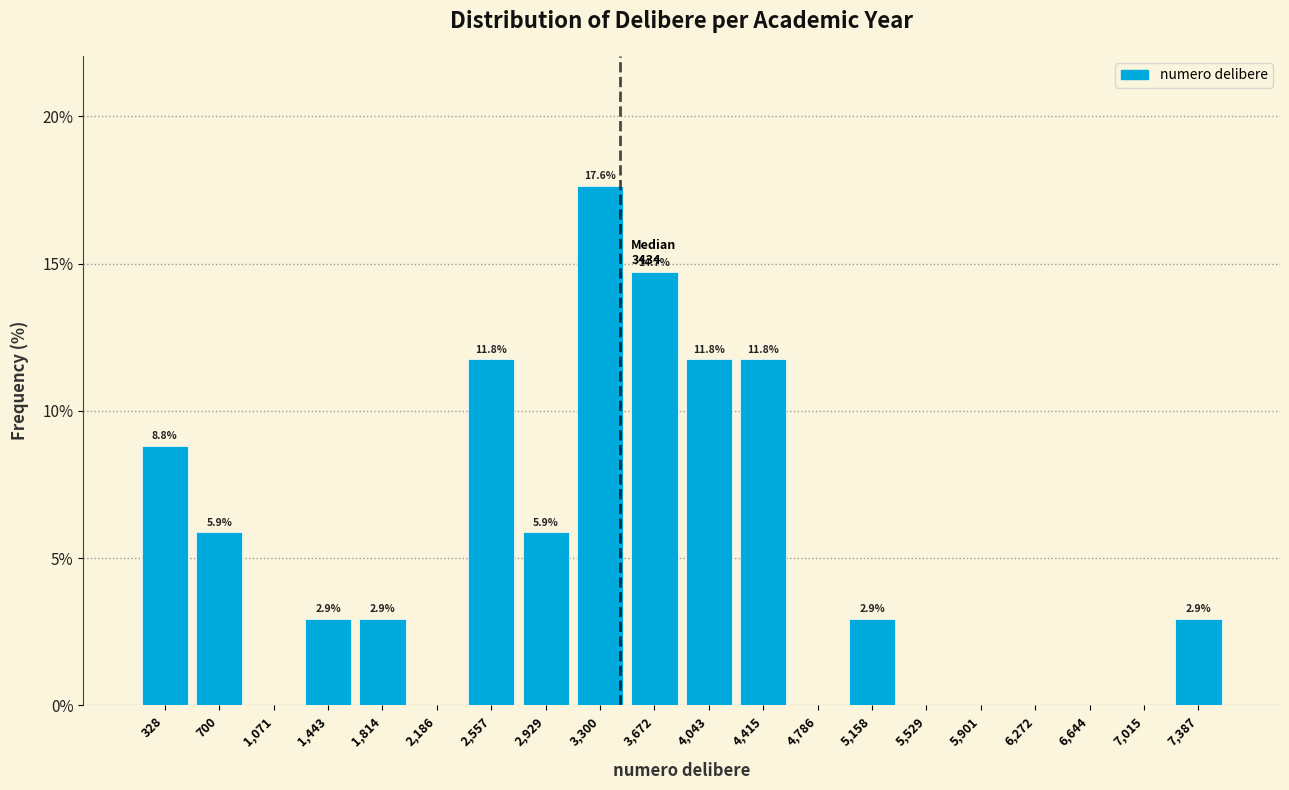

Which range on the x-axis has the tallest bar?

3100 to 3500